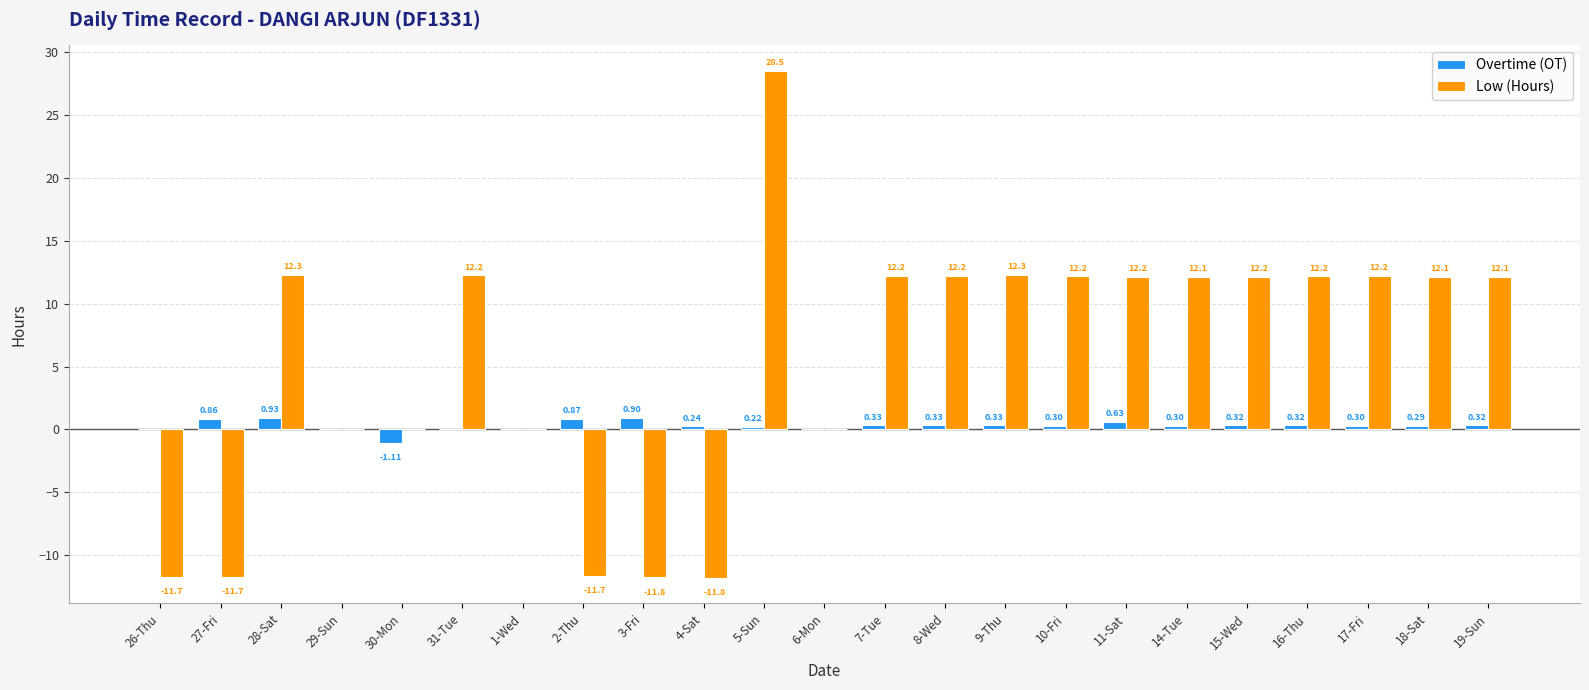

How many values in the Low (Hours) series exceed 12?

14